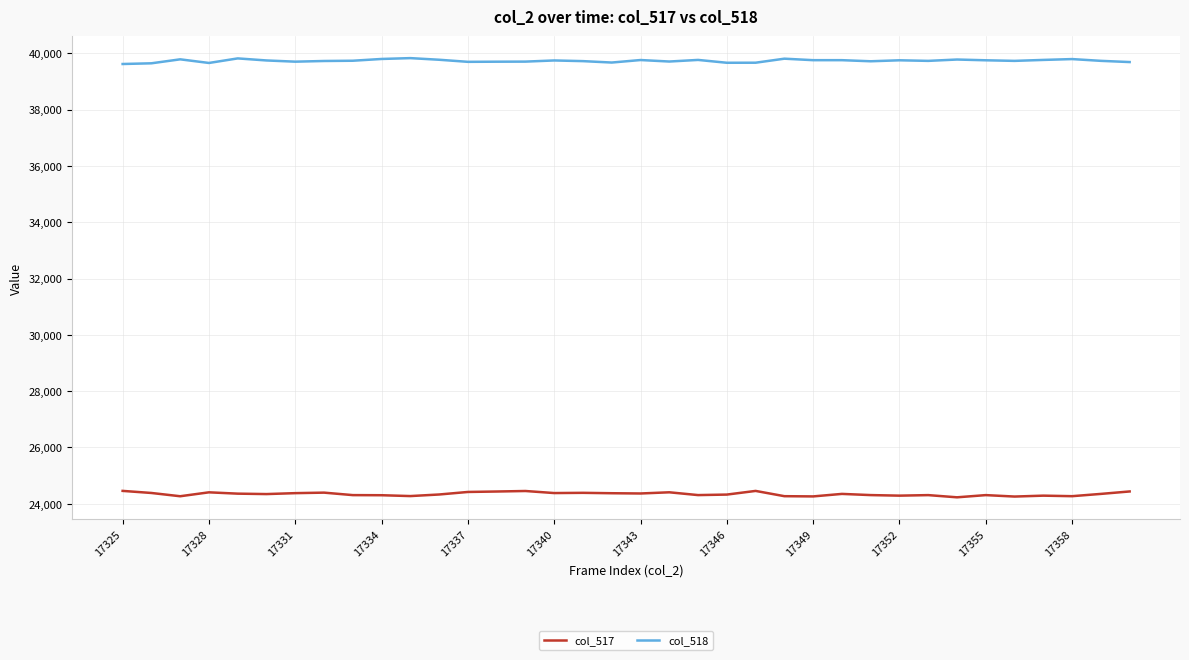

True or false: col_517 and col_518 cross at least once.

False